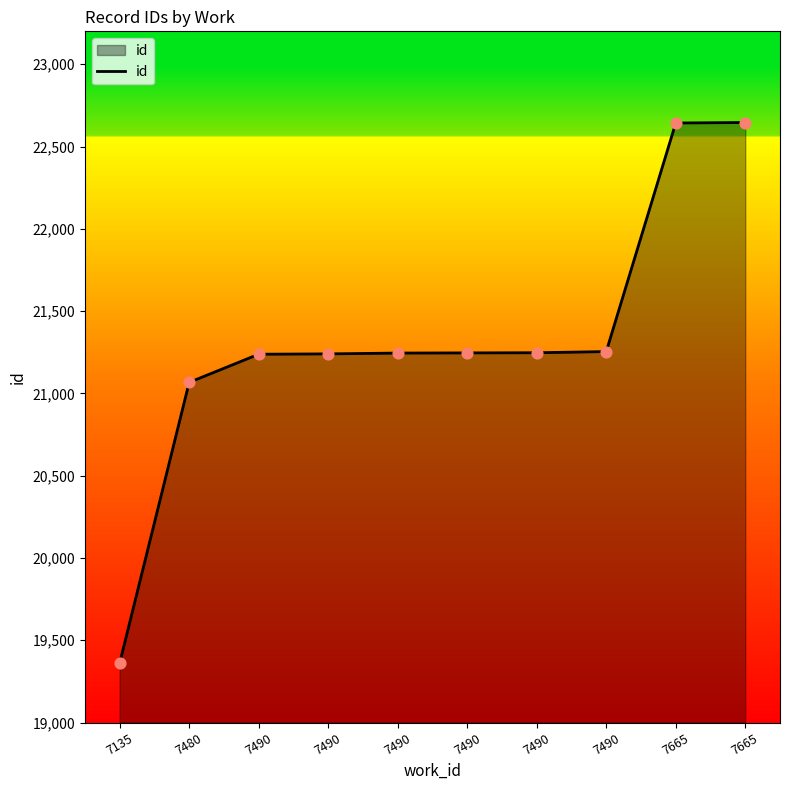

What is the ratio of the value at 7490 to the value at 7490?

1.0